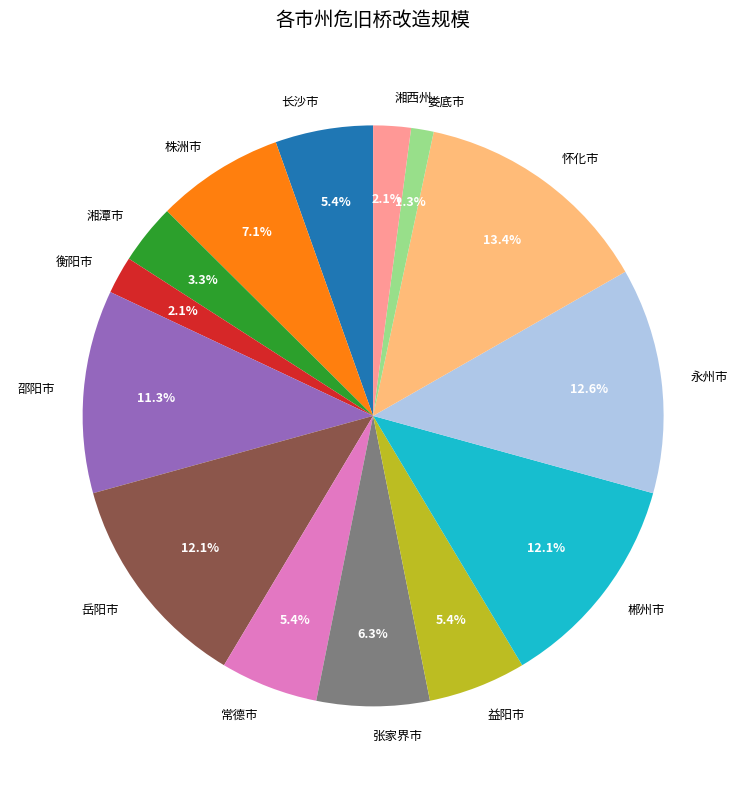

To the nearest percent, what is the average slice percentage?

7%